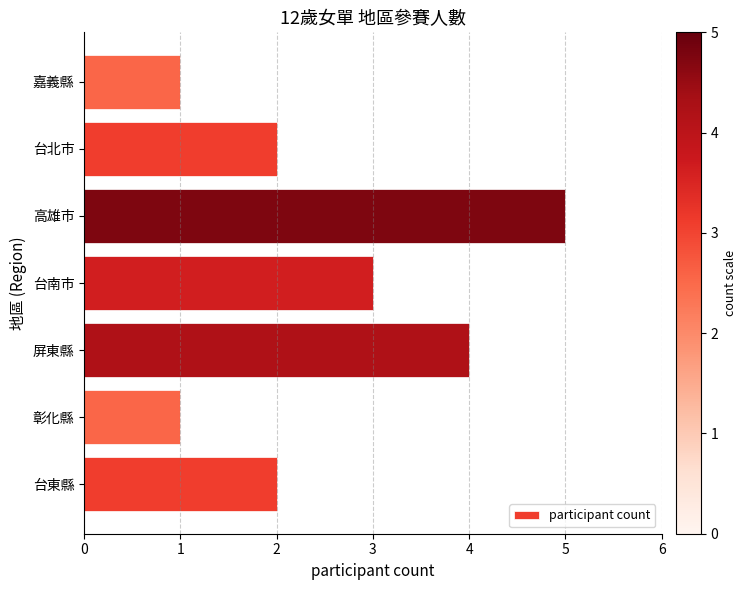

What is the change in value from 高雄市 to 嘉義縣?

-4